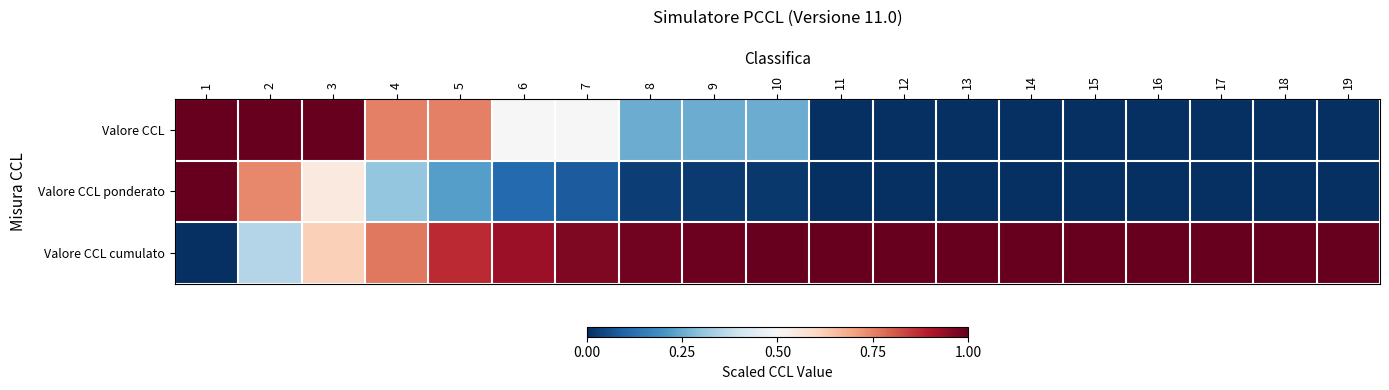

Reading left to right, what are all the values shown in this chart?

Valore CCL: 1=1.0	2=1.0	3=1.0	4=0.8	5=0.8	6=0.5	7=0.5	8=0.2	9=0.2	10=0.2	11=0.0	12=0.0	13=0.0	14=0.0	15=0.0	16=0.0	17=0.0	18=0.0	19=0.0
Valore CCL ponderato: 1=1.0	2=0.7	3=0.5	4=0.3	5=0.2	6=0.1	7=0.1	8=0.0	9=0.0	10=0.0	11=0.0	12=0.0	13=0.0	14=0.0	15=0.0	16=0.0	17=0.0	18=0.0	19=0.0
Valore CCL cumulato: 1=0.0	2=0.4	3=0.6	4=0.8	5=0.9	6=0.9	7=1.0	8=1.0	9=1.0	10=1.0	11=1.0	12=1.0	13=1.0	14=1.0	15=1.0	16=1.0	17=1.0	18=1.0	19=1.0